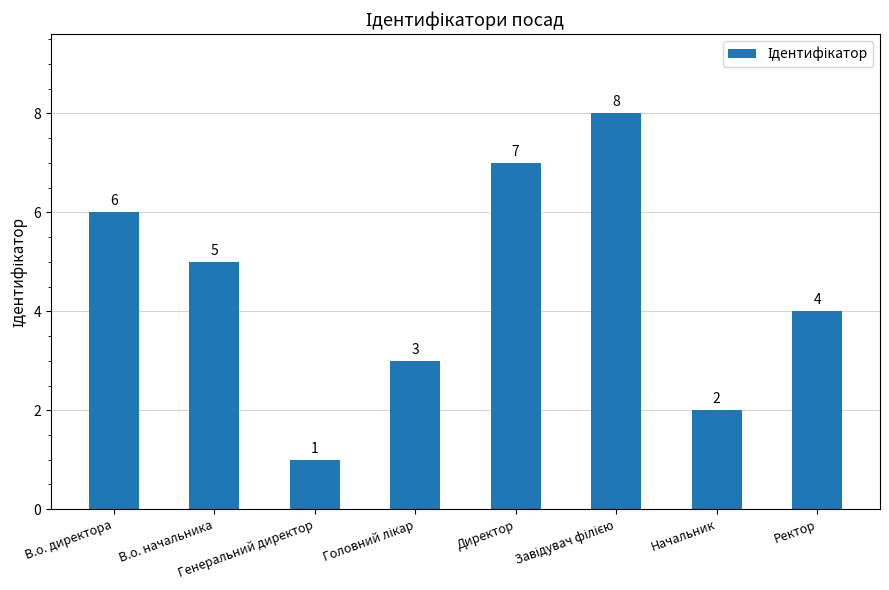

What is the sum of all values?

36